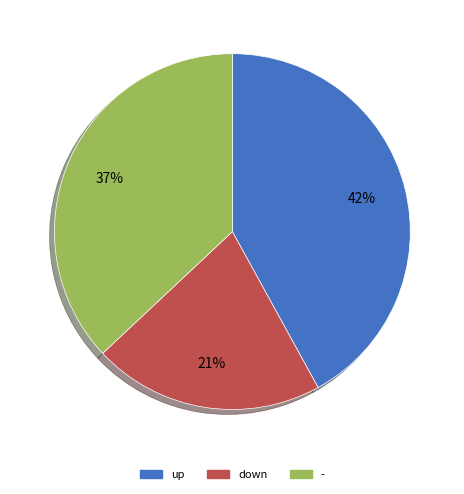

Is it true that - is 37% of the pie?

True